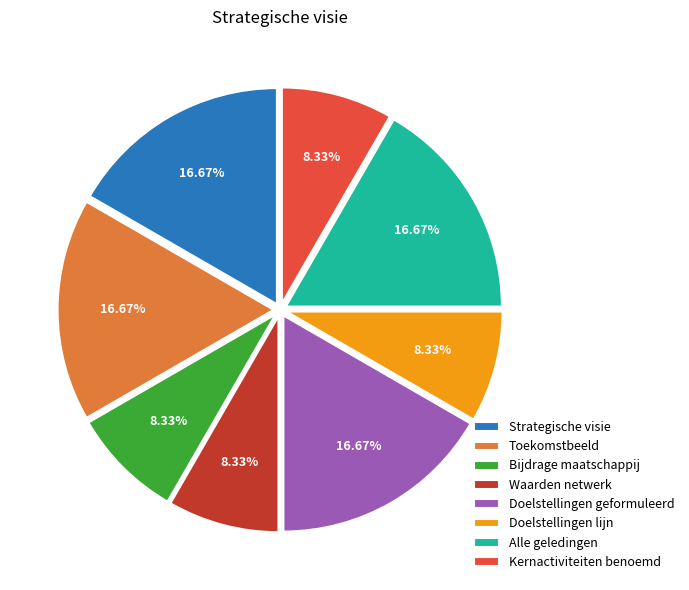

What percentage is the Waarden netwerk slice, to the nearest percent?

8%